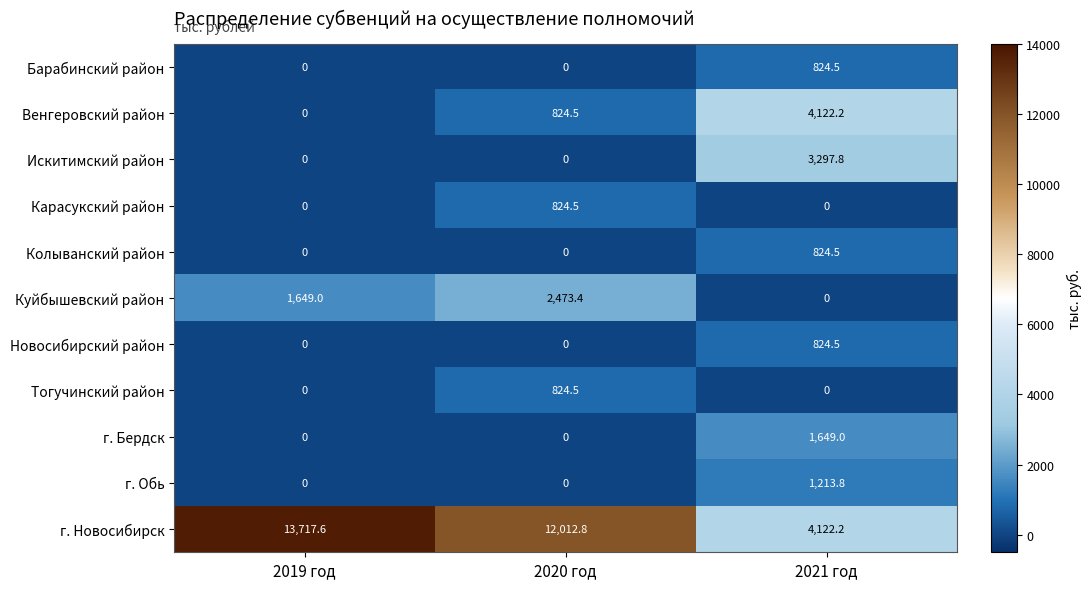

Is it true that г. Новосибирск equals 6808.0 at 2021 год?

False